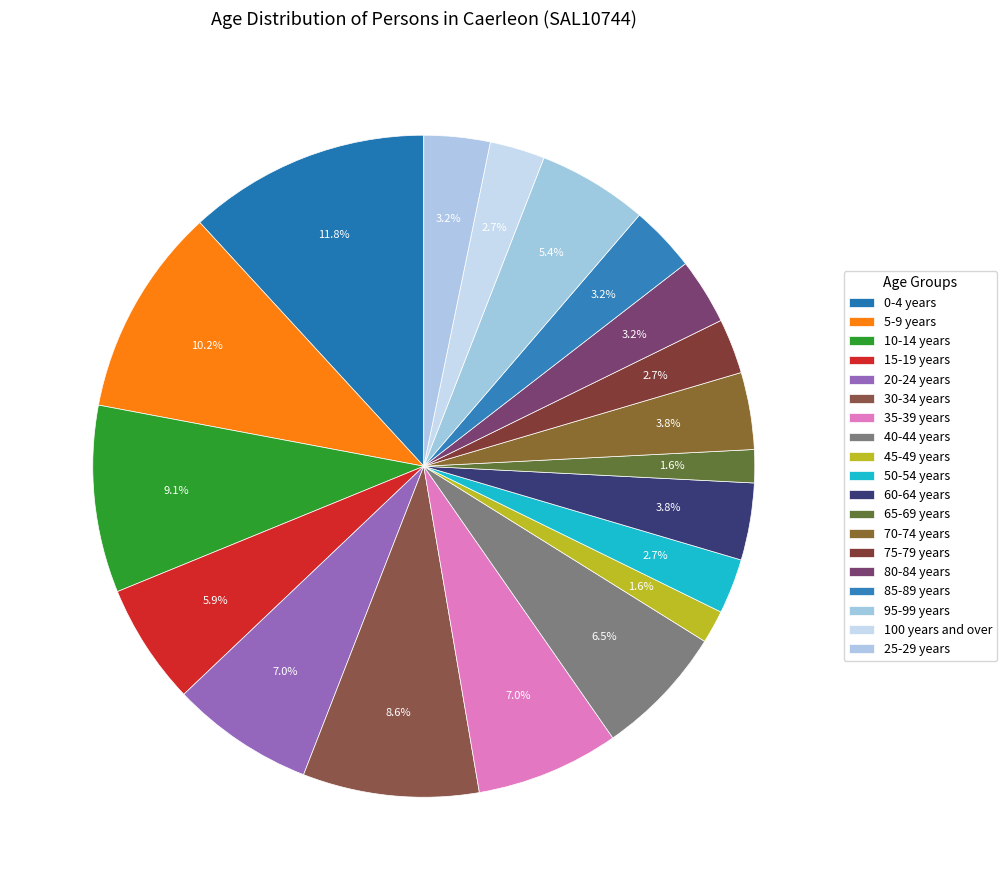

What is the change in value from 0-4 years to 25-29 years?

-16